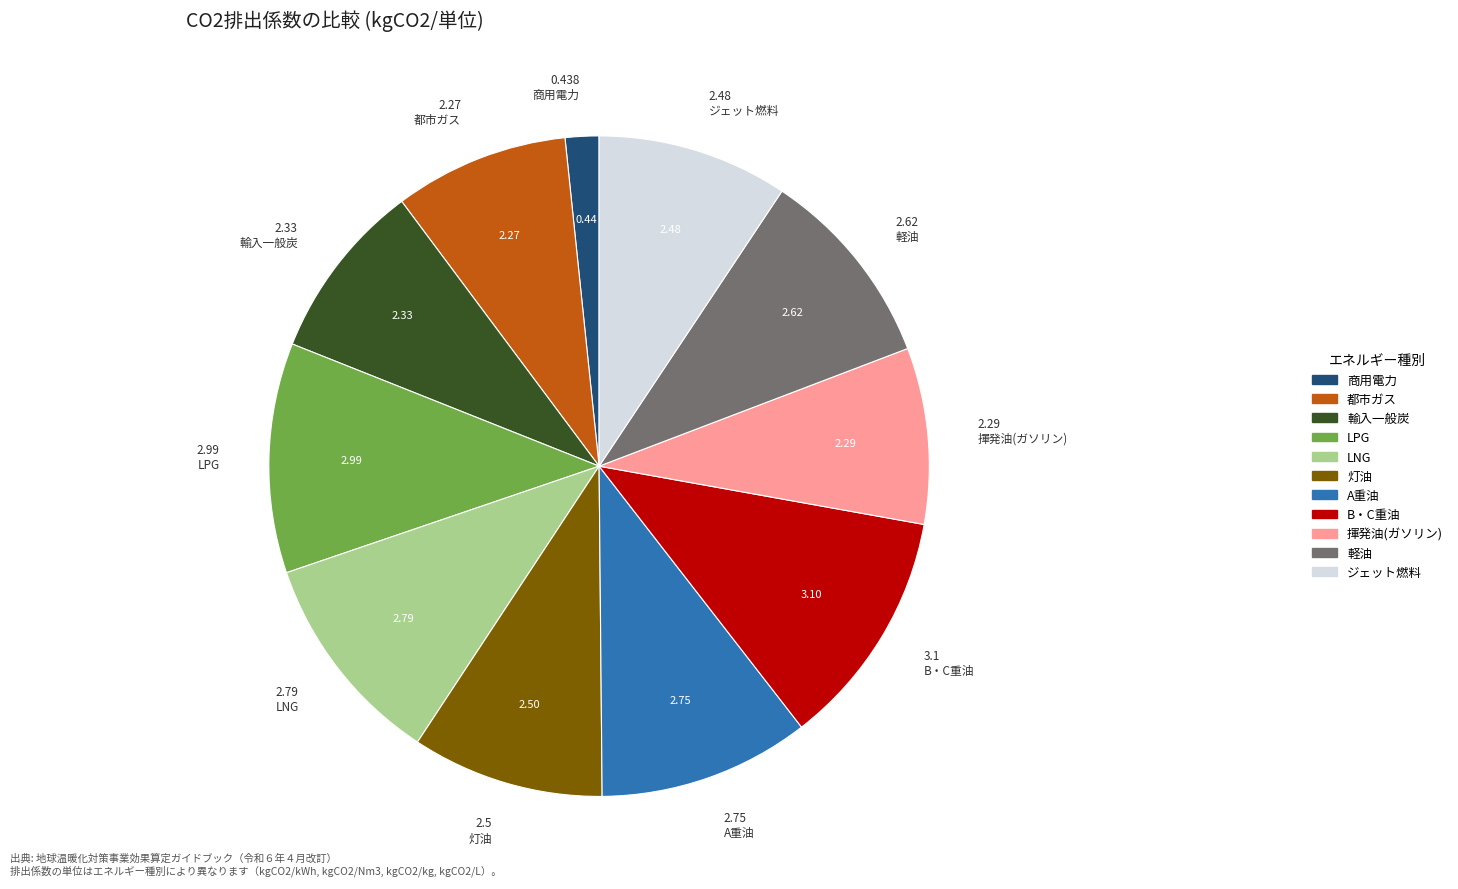

Is the sum of LNG and 輸入一般炭 greater than half?

No